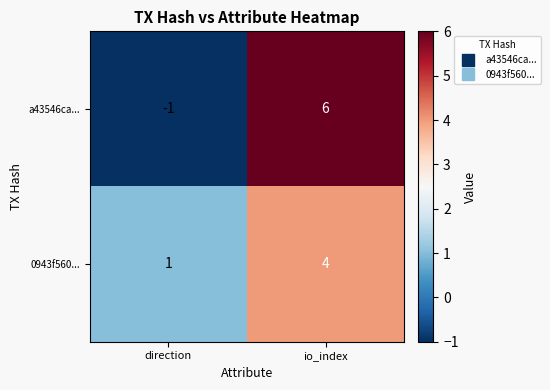

Rank the series by their maximum value, from highest to lowest.

a43546ca..., 0943f560...